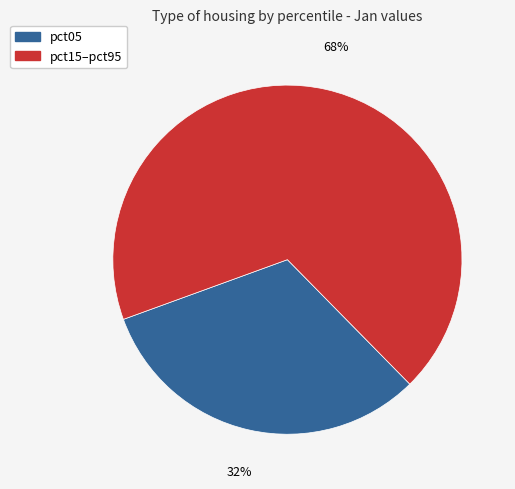

To the nearest percent, what is the difference between the largest and smallest slice percentages?

36%